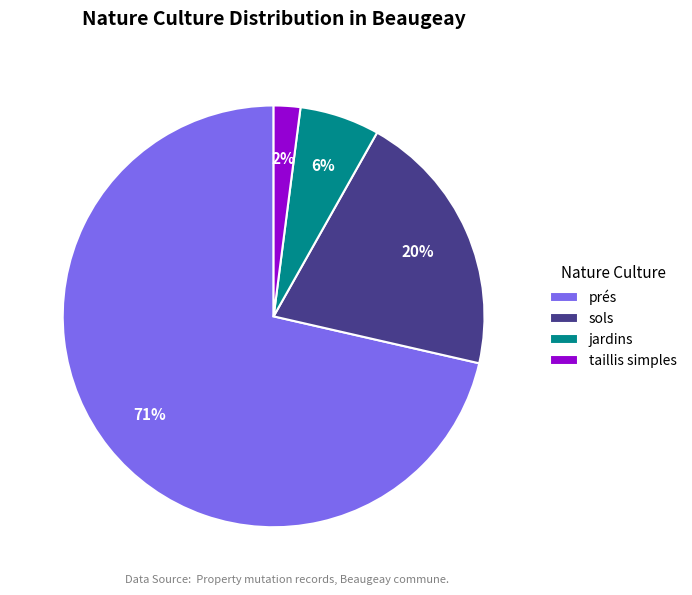

Which has a higher value, prés or sols?

prés